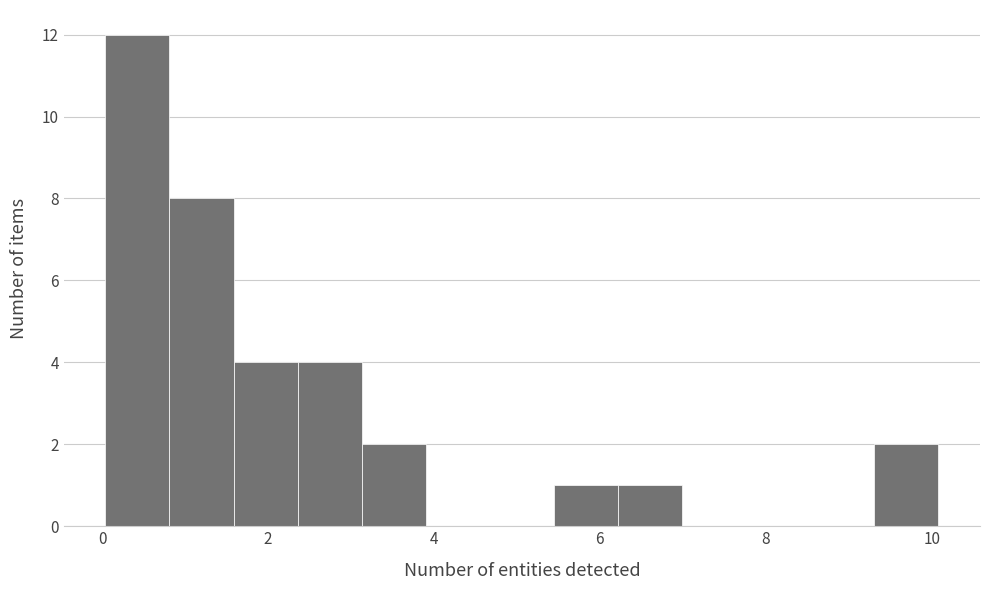

Read against the x-axis, roughly where is the centre of the tallest bar?

0.4